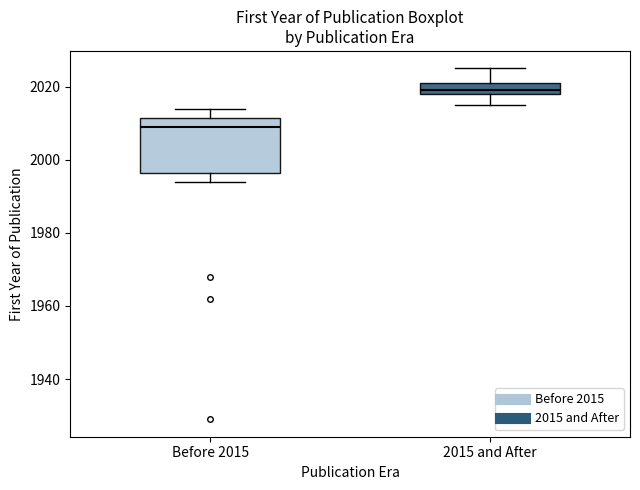

Reading left to right, transcribe this box plot: for each box, give where its median line is, the range the box spans, and where its two whiskers end, as read against the y-axis. The values are not printed on the chart, so give them approximately, as read against the axis.

Before 2015: median 2010, box 1996 to 2012, whiskers 1994 to 2014
2015 and After: median 2020, box 2018 to 2022, whiskers 2016 to 2026